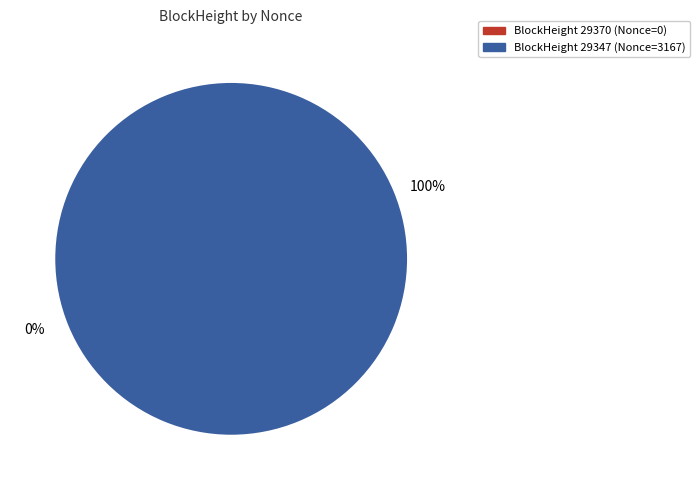

What is the smallest slice in the pie chart?

29370